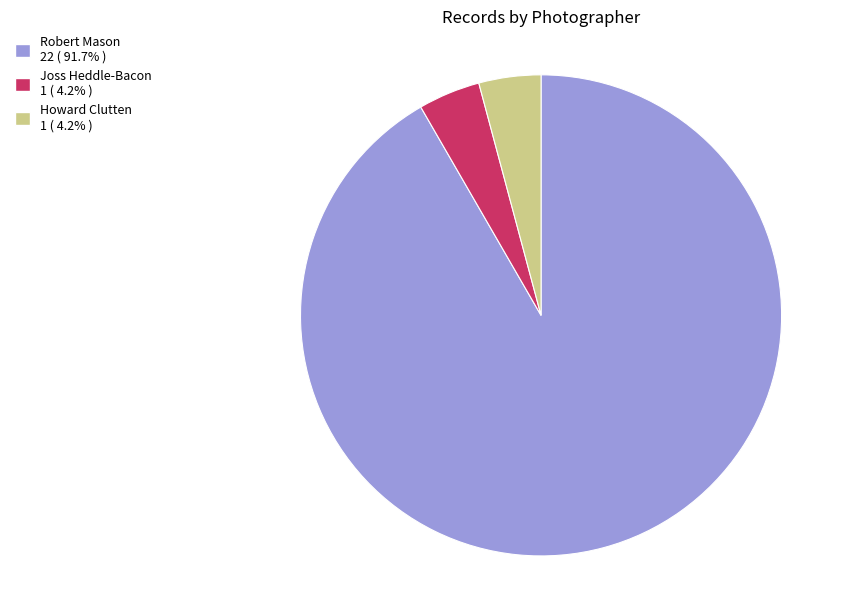

What is the largest slice in the pie chart?

Robert Mason